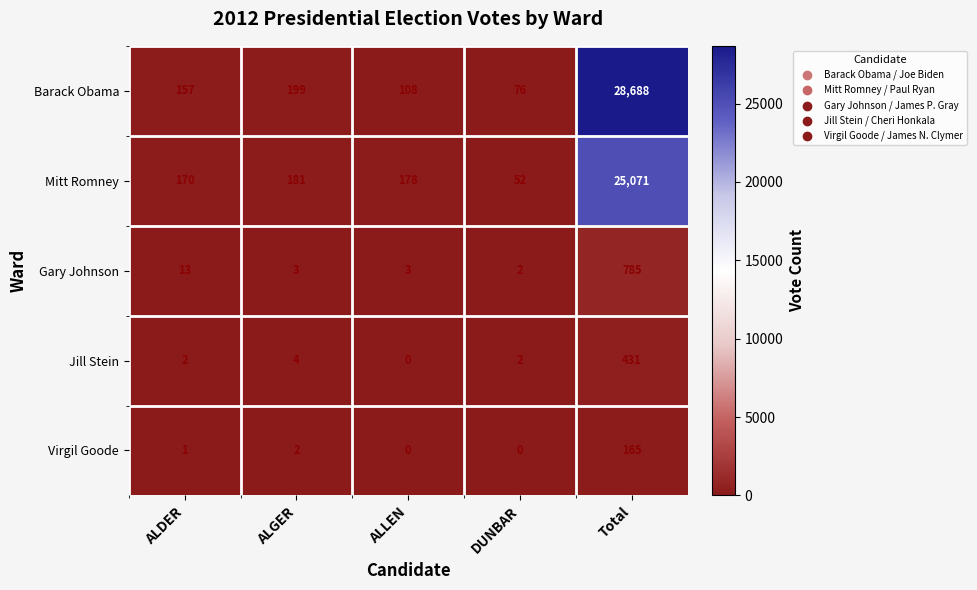

Which series has the largest total across all categories?

Barack Obama